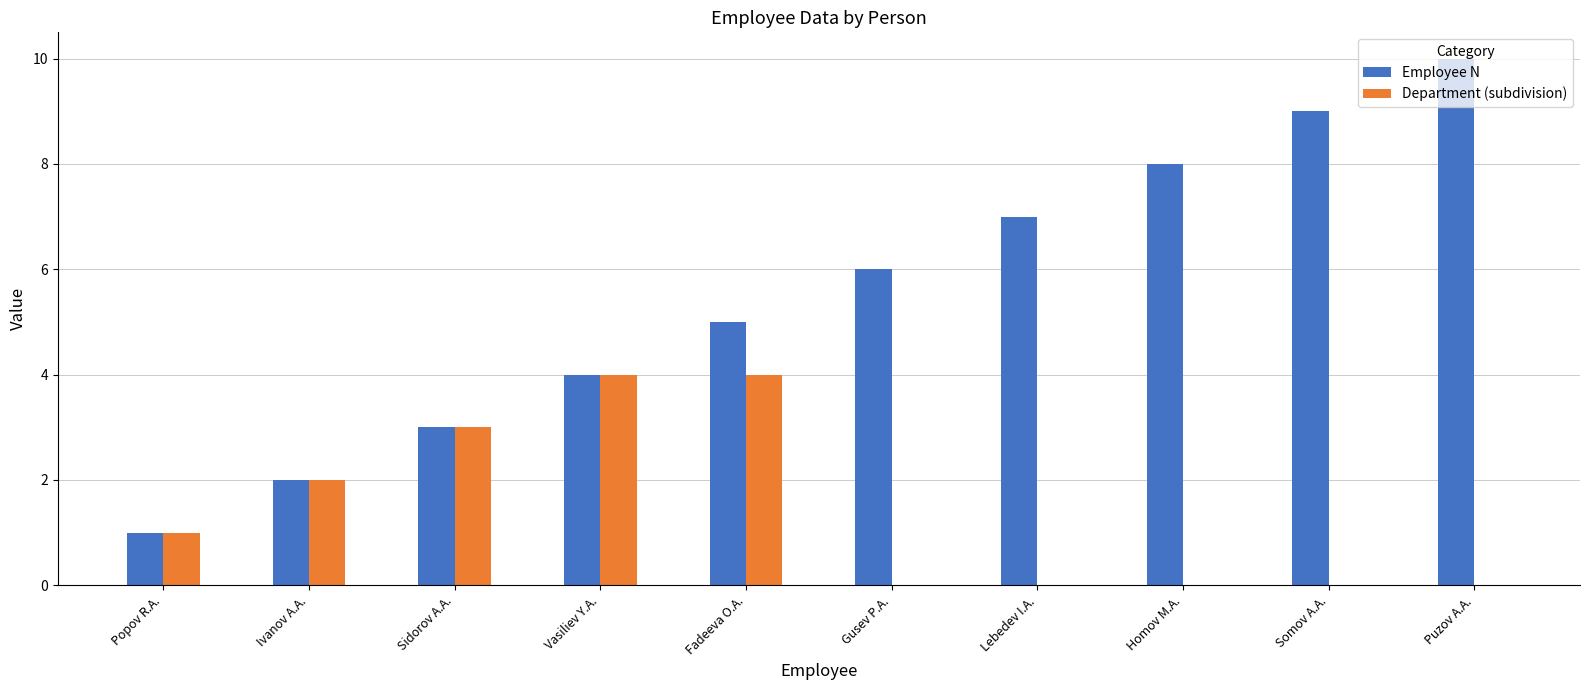

What is the sum of the Department (subdivision) values at Ivanov A.A. and Puzov A.A.?

2